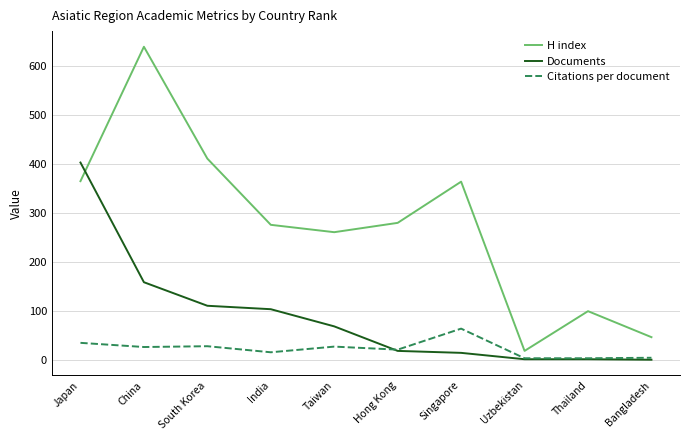

What is the spread (max minus min) of values at China?

612.1